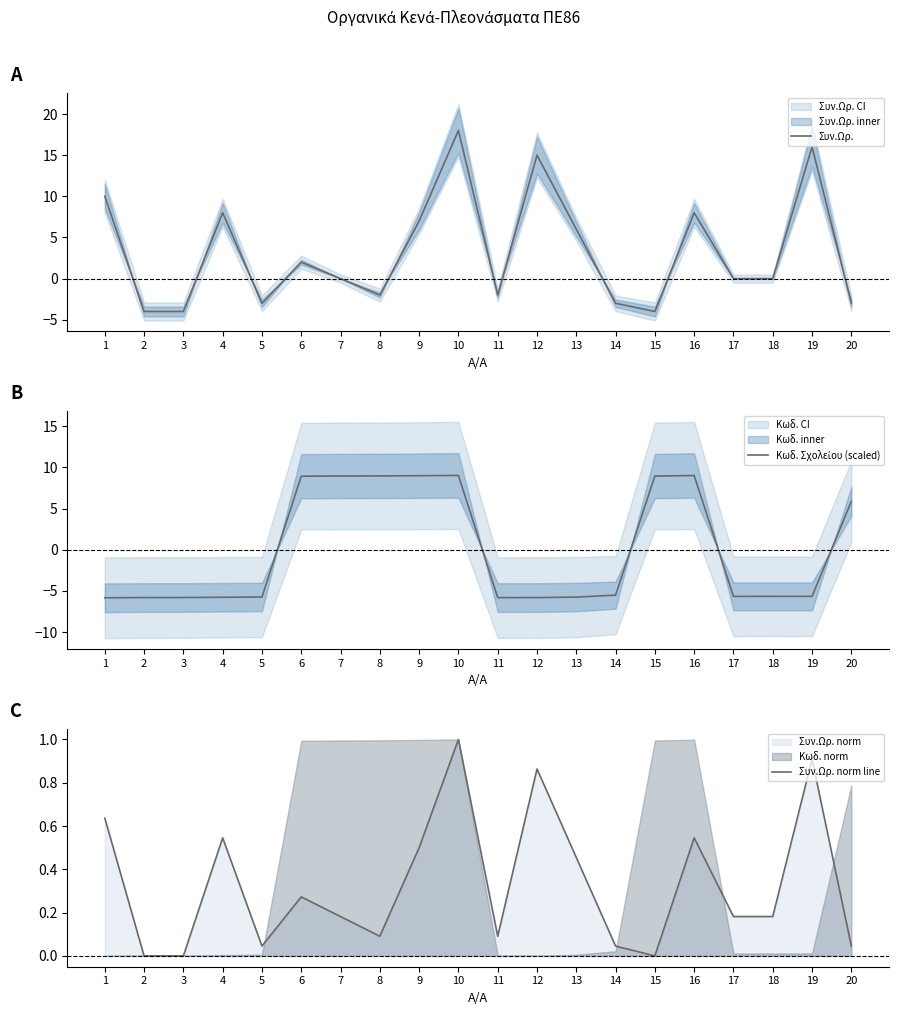

How many intersections are there between Κωδ. Σχολείου (scaled) and Συν.Ωρ.?

5